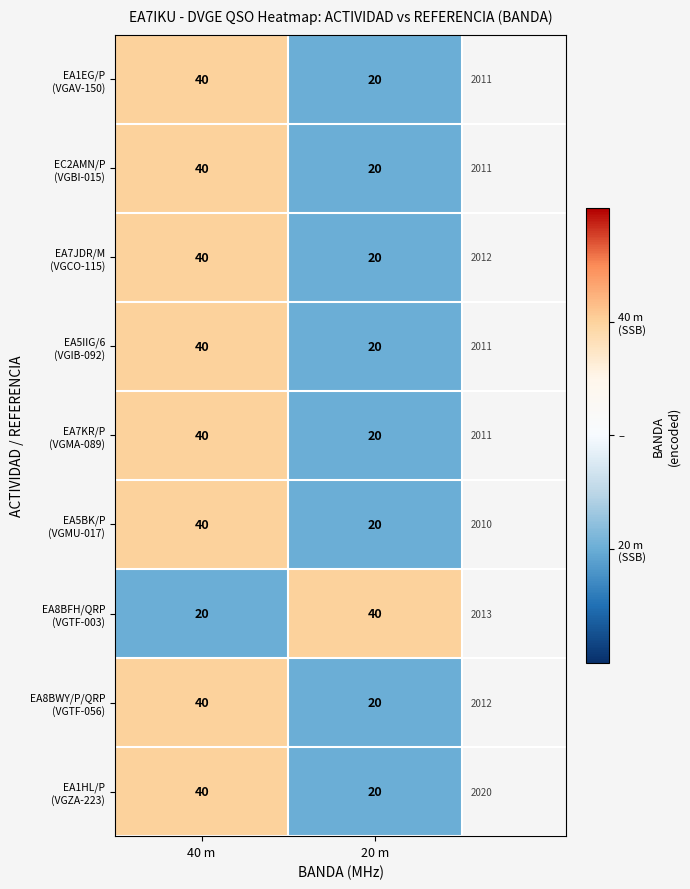

What is the maximum value shown in the chart?

40